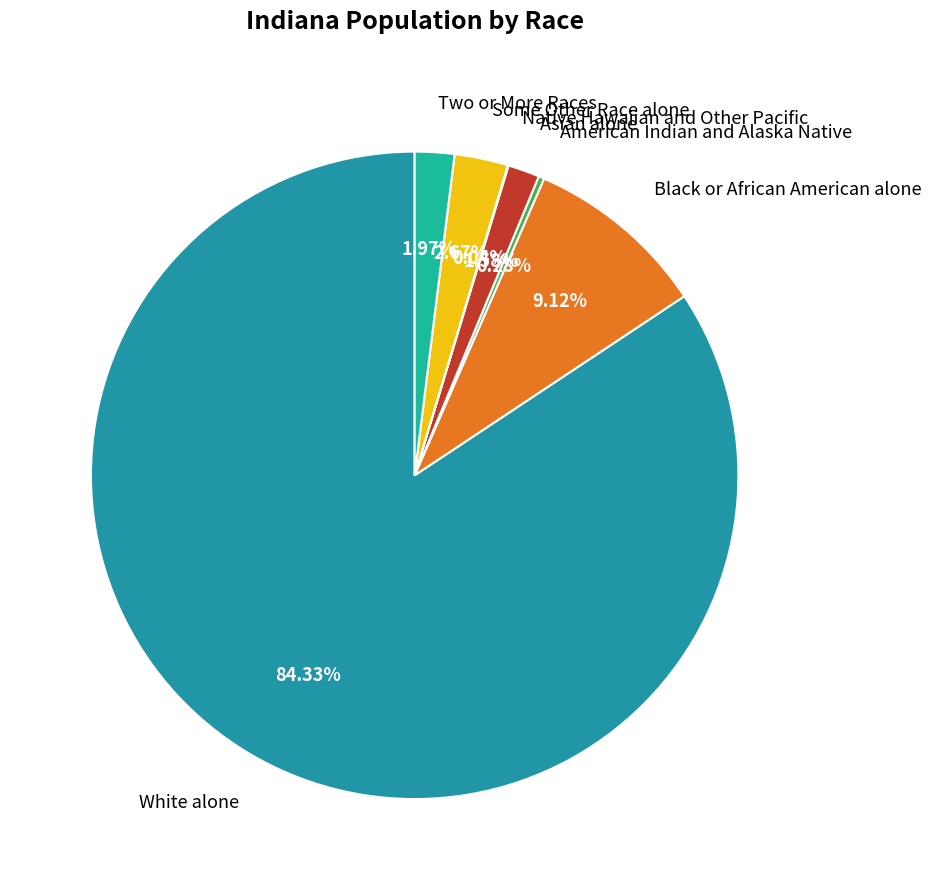

Which category accounts for the majority?

White alone